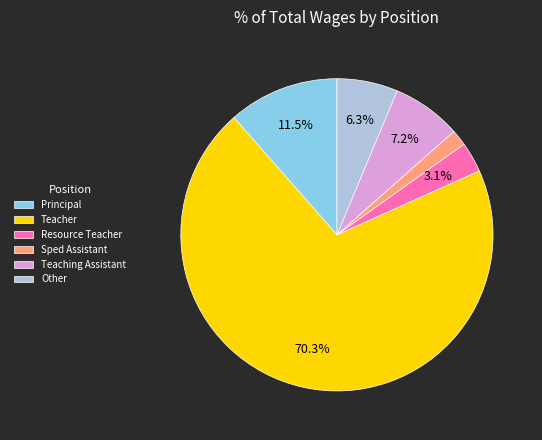

Is there a majority slice in this chart?

Yes